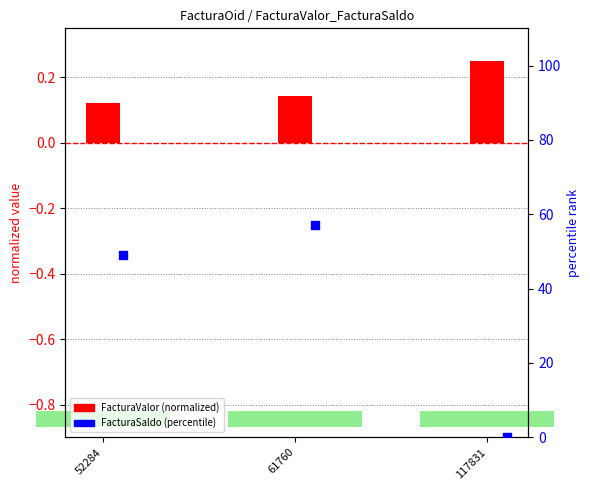

Which series has the largest Y range (max minus min)?

FacturaSaldo (percentile)